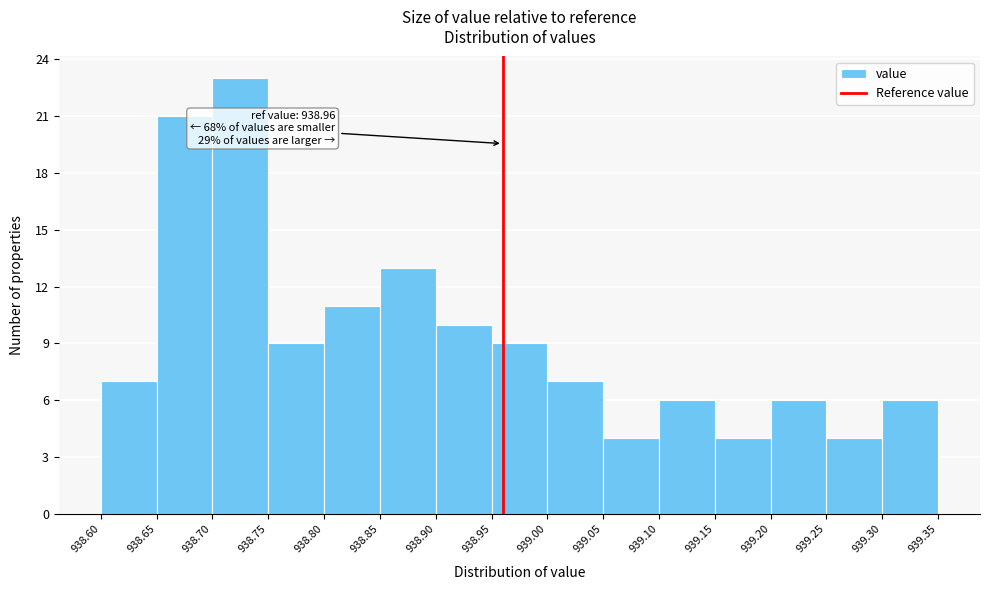

Over which range of the x-axis is the bar tallest?

938.70 to 938.75